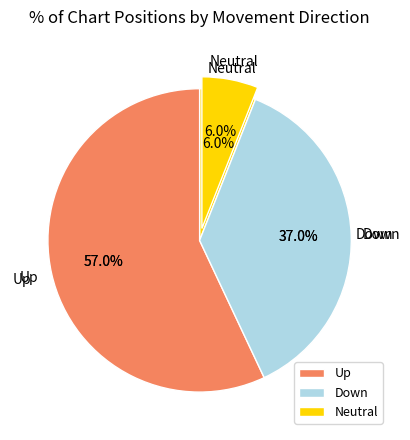

To the nearest percent, what is the combined percentage of - and down?

43%